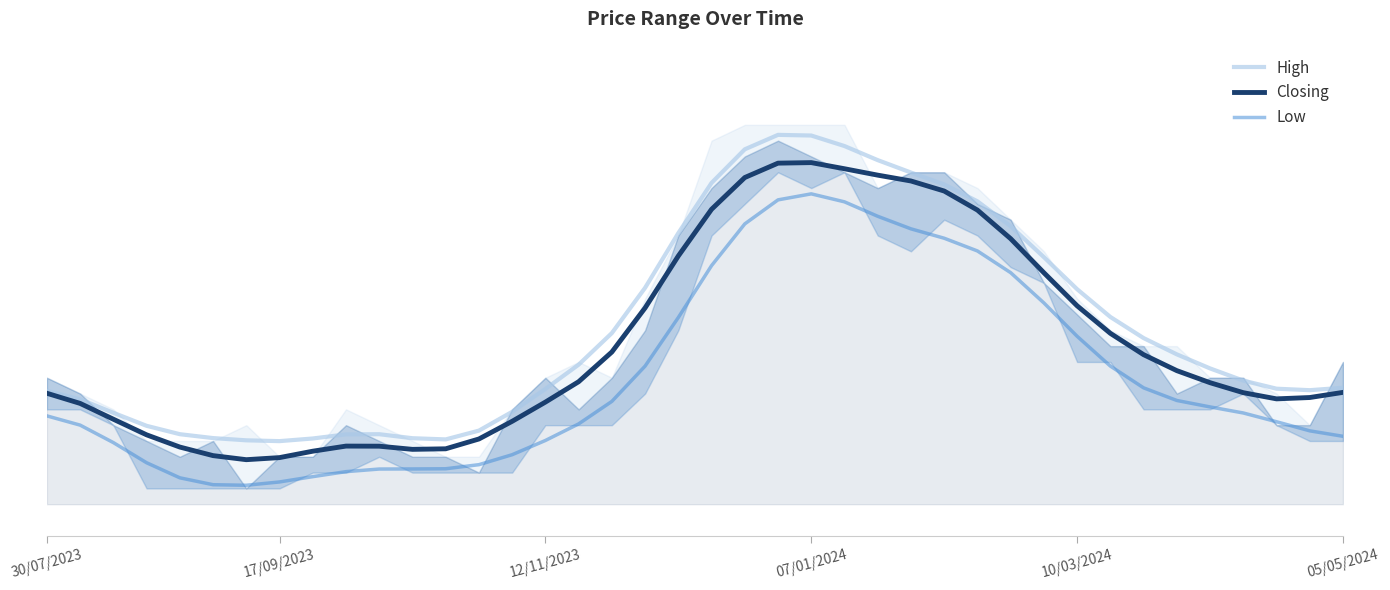

Reading left to right, transcribe all the data shown in this chart.

High: 0.4	0.4	0.4	0.4	0.4	0.4	0.4	0.3	0.4	0.4	0.4	0.4	0.4	0.4	0.4	0.4	0.4	0.4	0.4	0.5	0.5	0.5	0.5	0.5	0.5	0.5	0.5	0.5	0.5	0.5	0.5	0.4	0.4	0.4	0.4	0.4	0.4	0.4	0.4	0.4
Closing: 0.4	0.4	0.4	0.4	0.3	0.3	0.3	0.3	0.3	0.3	0.3	0.3	0.3	0.4	0.4	0.4	0.4	0.4	0.4	0.5	0.5	0.5	0.5	0.5	0.5	0.5	0.5	0.5	0.5	0.5	0.5	0.4	0.4	0.4	0.4	0.4	0.4	0.4	0.4	0.4
Low: 0.4	0.4	0.3	0.3	0.3	0.3	0.3	0.3	0.3	0.3	0.3	0.3	0.3	0.3	0.3	0.4	0.4	0.4	0.4	0.4	0.5	0.5	0.5	0.5	0.5	0.5	0.5	0.5	0.5	0.5	0.4	0.4	0.4	0.4	0.4	0.4	0.4	0.4	0.4	0.4